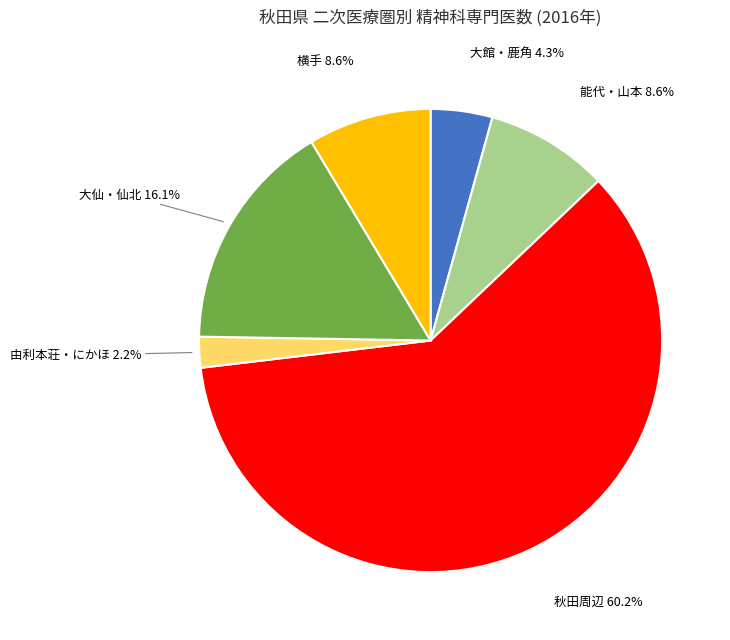

Does any single category account for the majority?

Yes